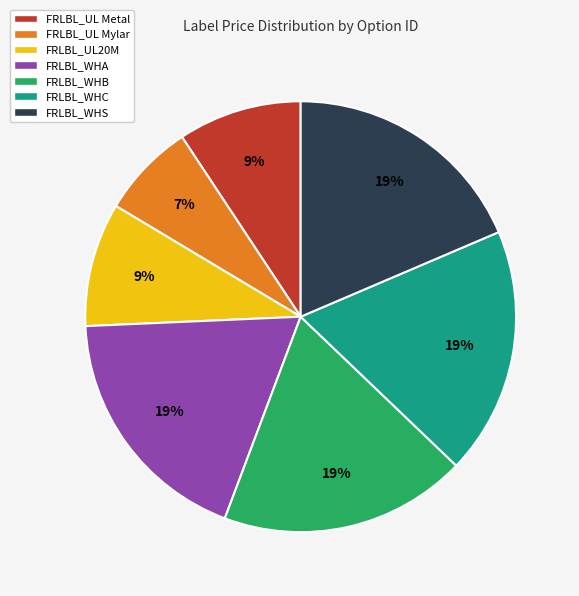

Is it true that FRLBL_WHC is 19% of the pie?

True